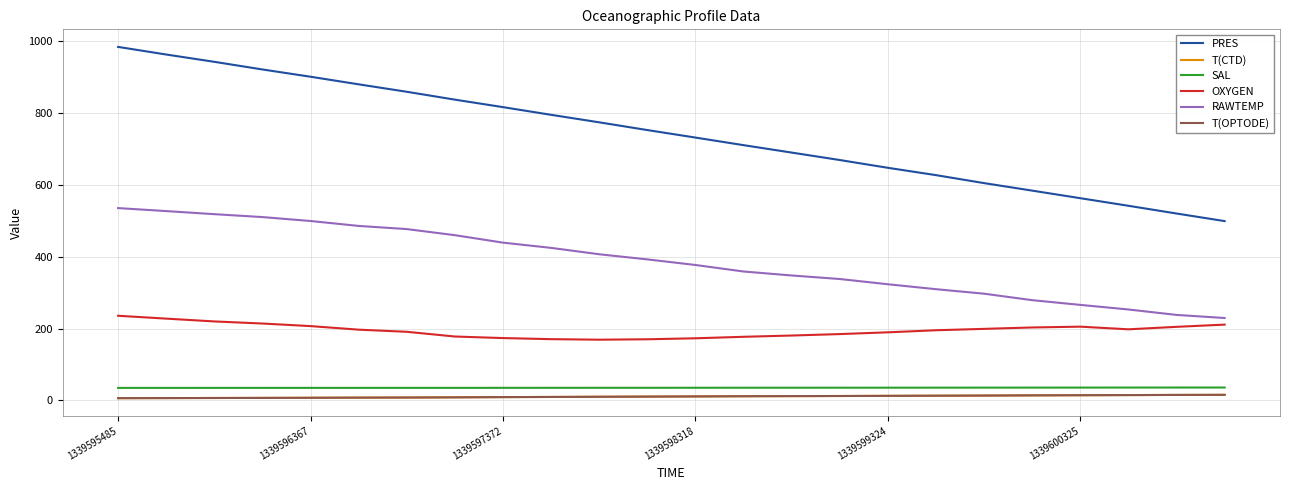

What is the lowest value of the OXYGEN series?

169.3